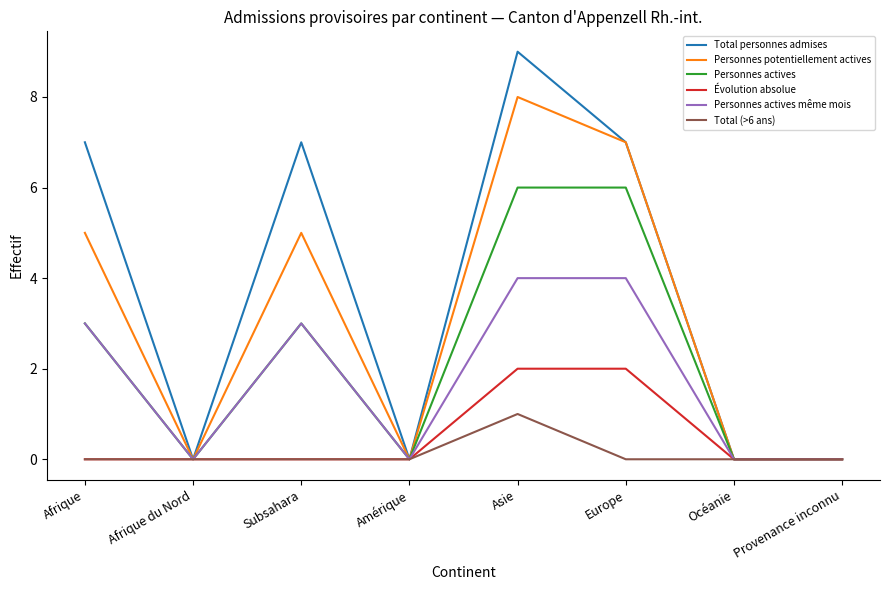

The Personnes potentiellement actives series shows 0 at Afrique du Nord. True or false?

True